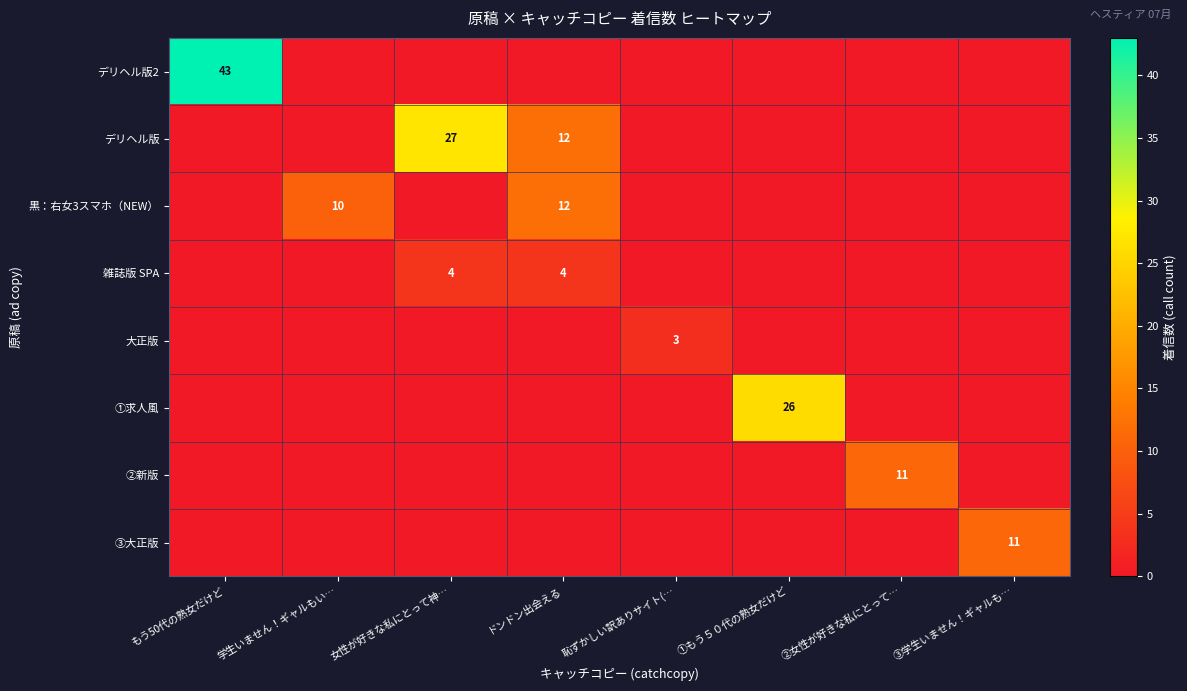

Count the number of data series in this chart.

8